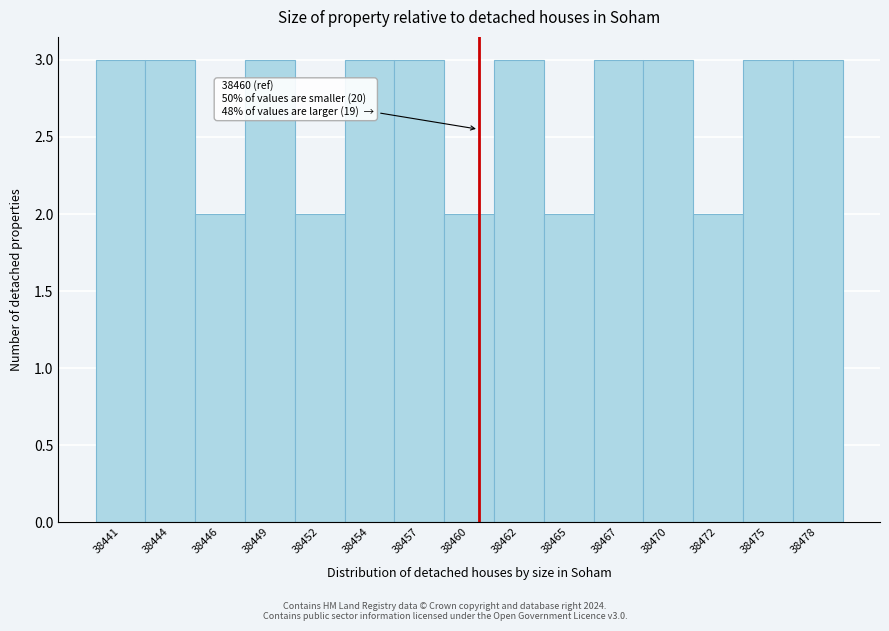

Reading right to left, list all the values displayed in this chart.

38478=3	38475=3	38472=2	38470=3	38467=3	38465=2	38462=3	38460=2	38457=3	38454=3	38452=2	38449=3	38446=2	38444=3	38441=3